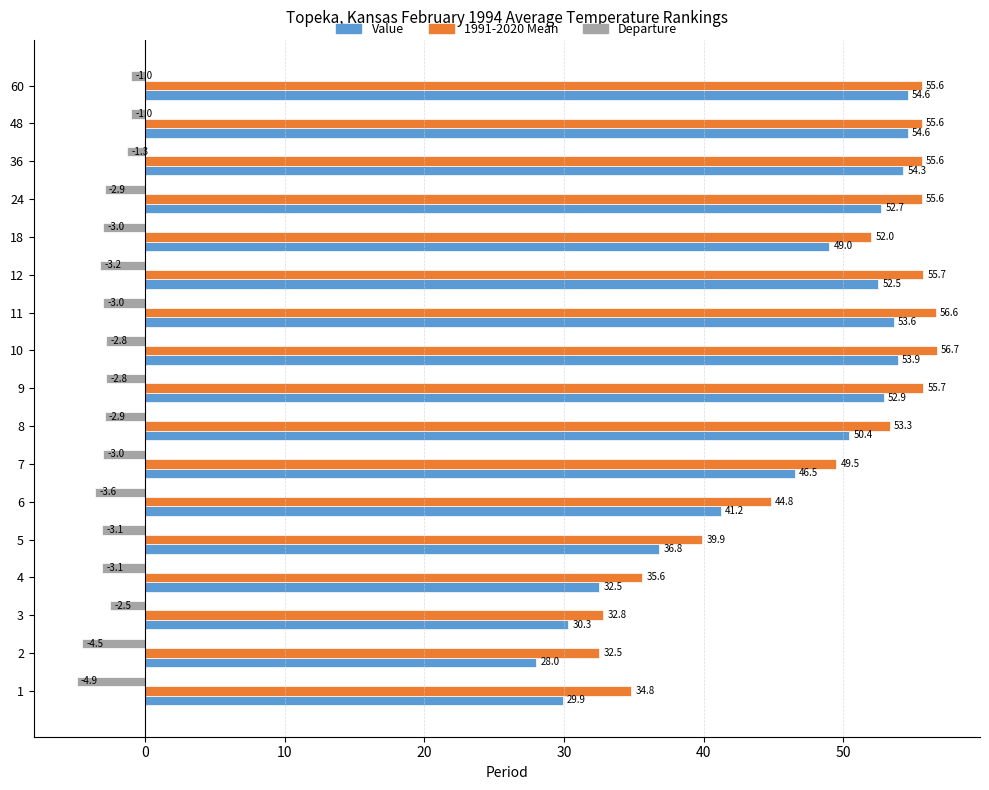

What is the difference between the maximum and minimum values in the Value series?

26.6